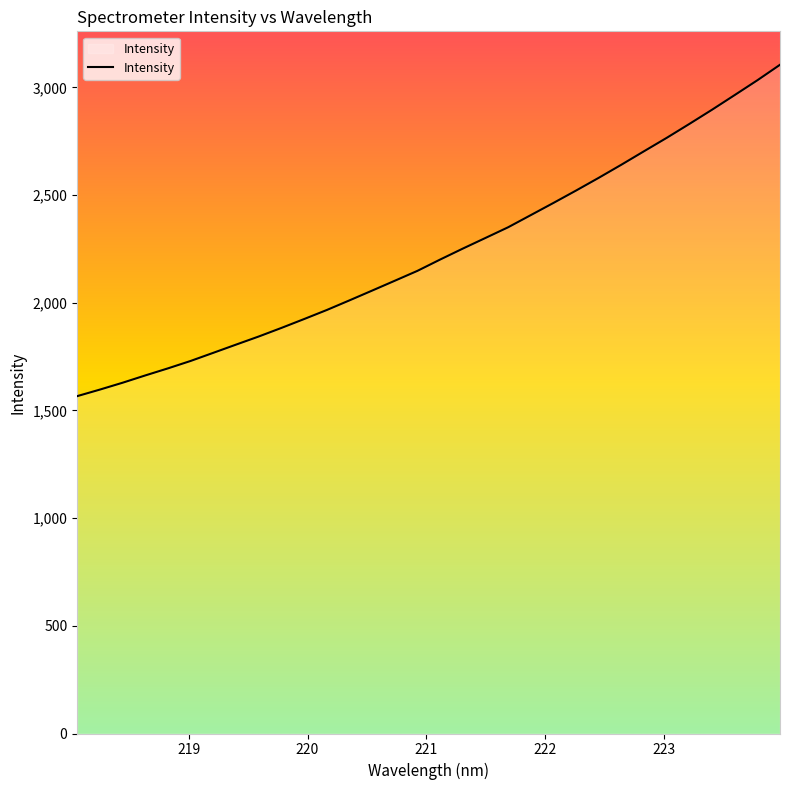

What is the difference between the maximum and minimum values?

1538.6